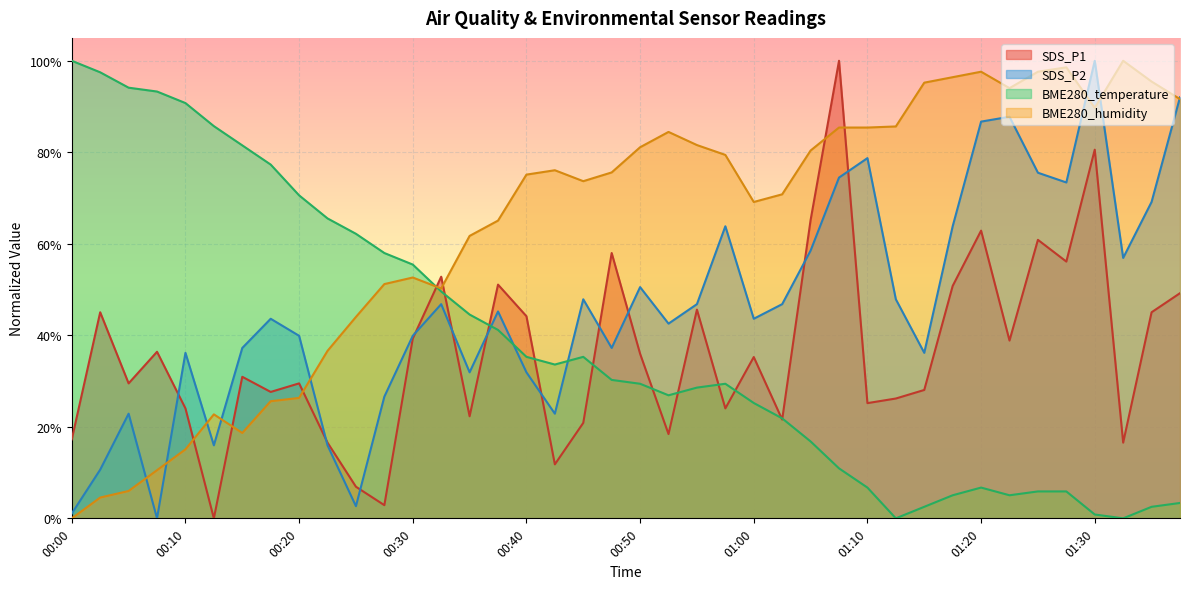

Which label corresponds to the largest value in the chart?

01:07